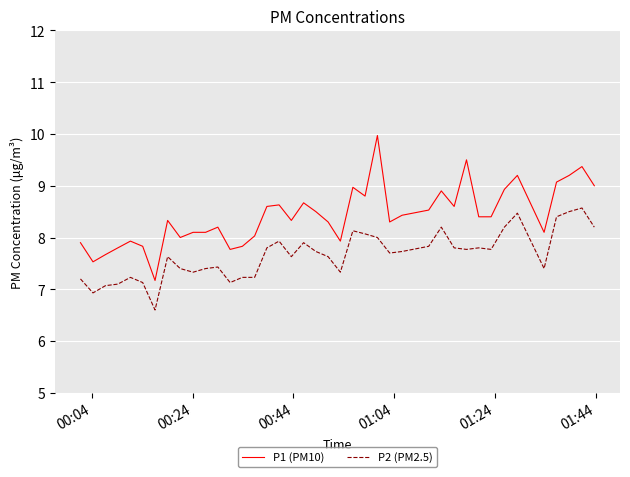

Which series has the largest total across all categories?

P1 (PM10)